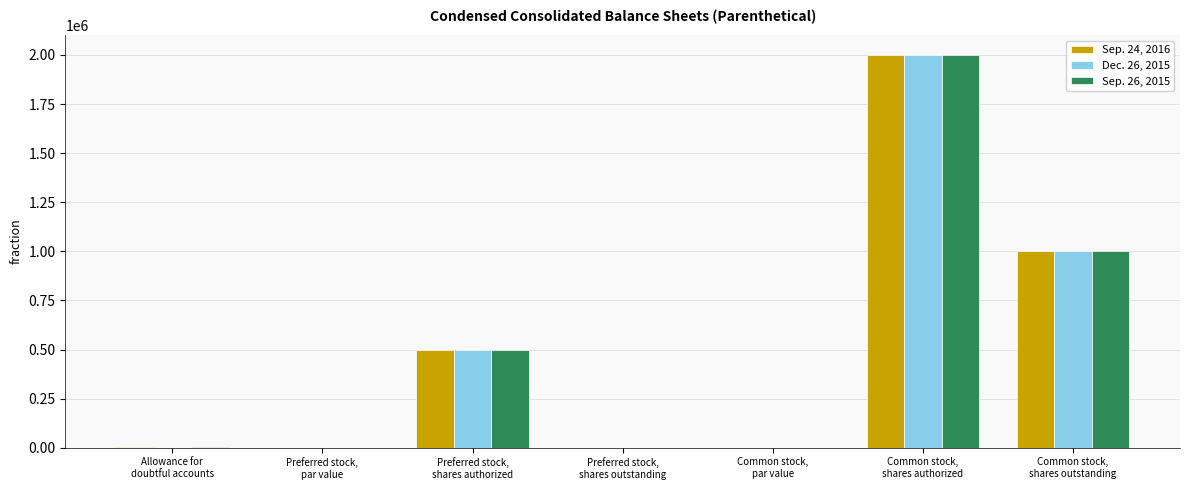

What is the maximum value for Sep. 26, 2015?

2000000.0